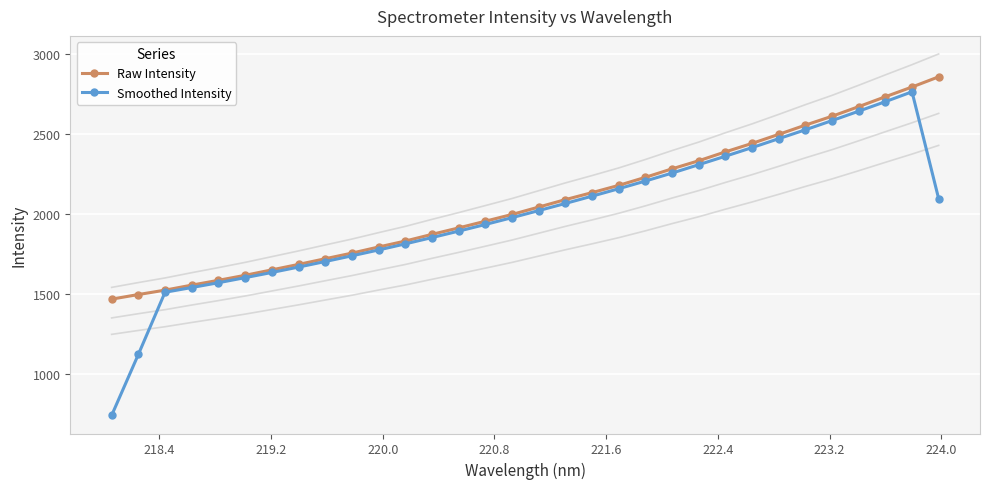

What is the sum of all Raw Intensity values?

66196.3